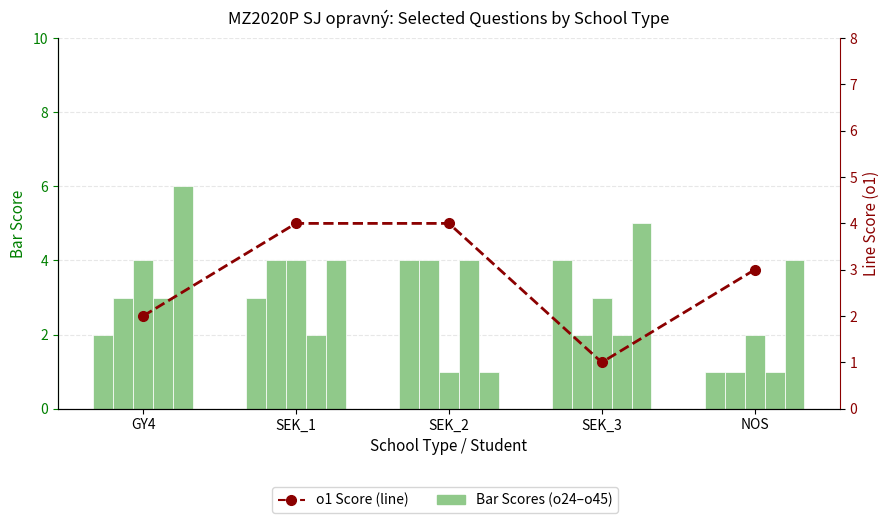

How many series are shown in this chart?

2